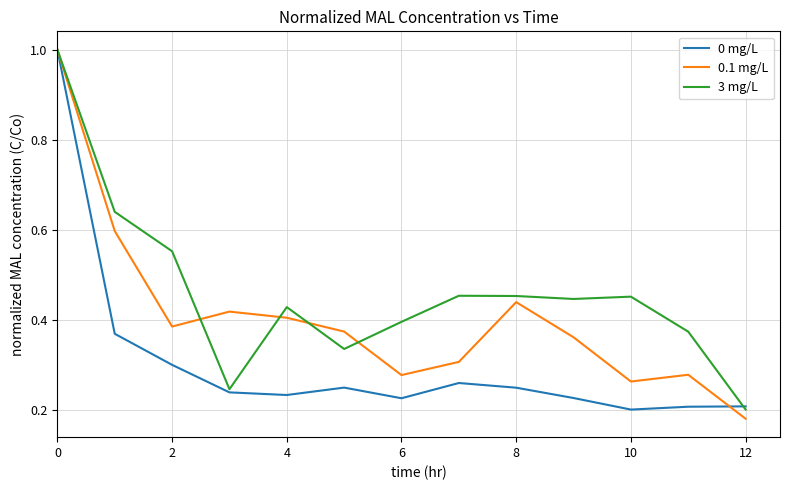

Rank the series by their average value, from lowest to highest.

0 mg/L, 0.1 mg/L, 3 mg/L